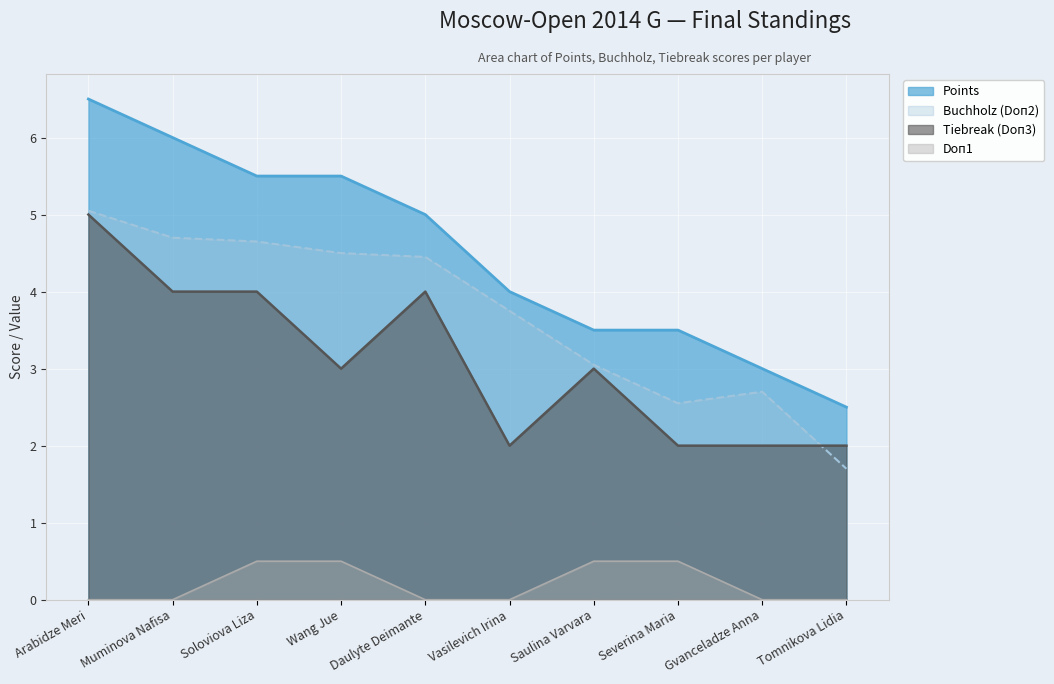

At Daulyte Deimante, list the series in order from smallest to largest.

Doп1, Tiebreak (Doп3), Buchholz (Doп2), Points